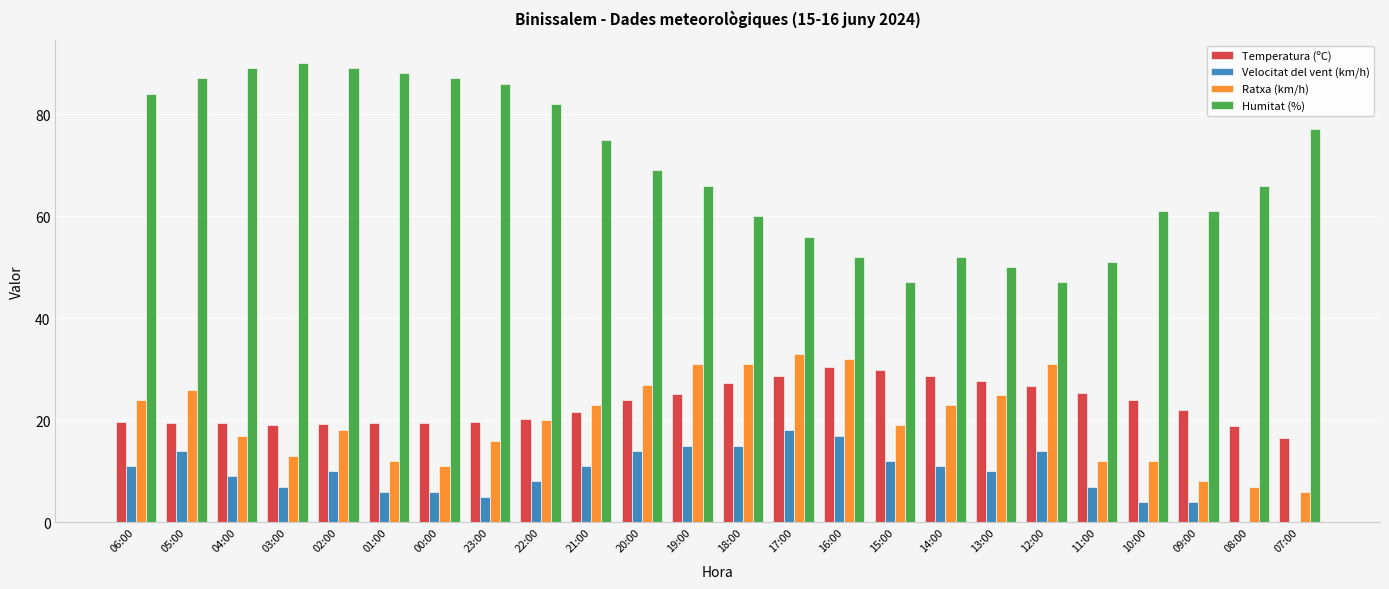

Which series changed the most between 02:00 and 10:00?

Humitat (%)